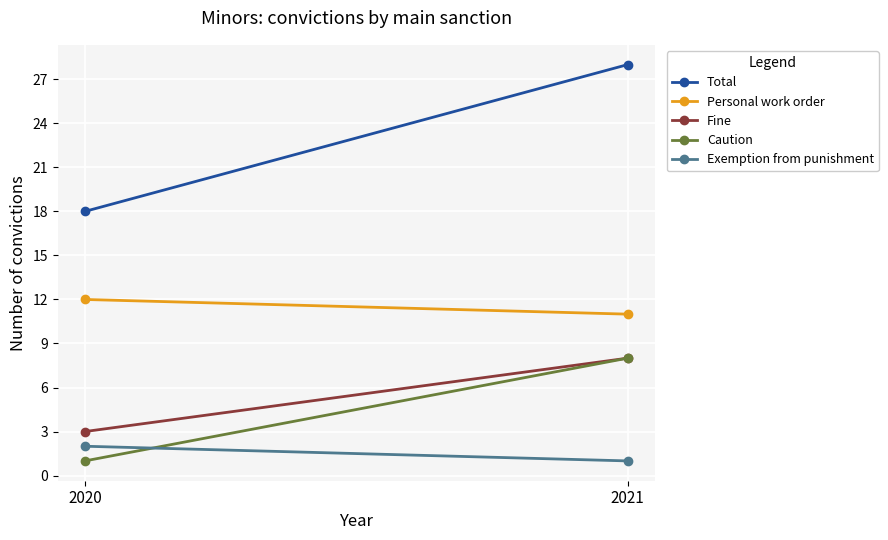

What is the value of the Personal work order point at the 1st from the left?

12